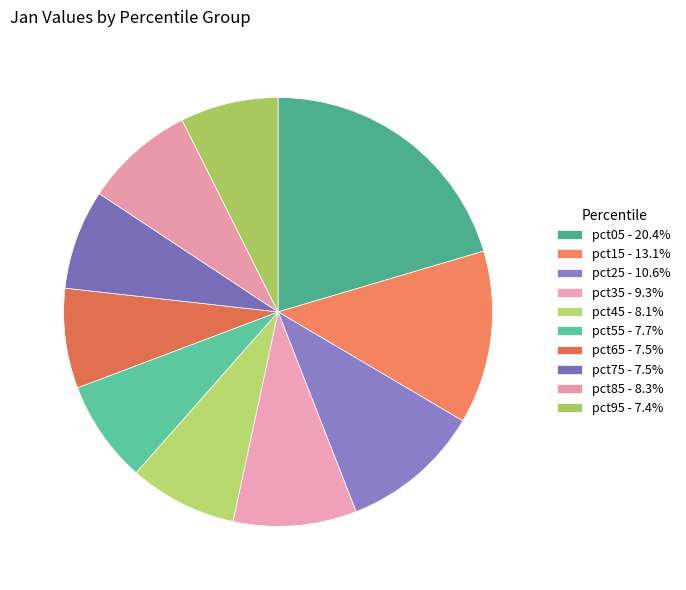

Count the number of slices in the pie.

10